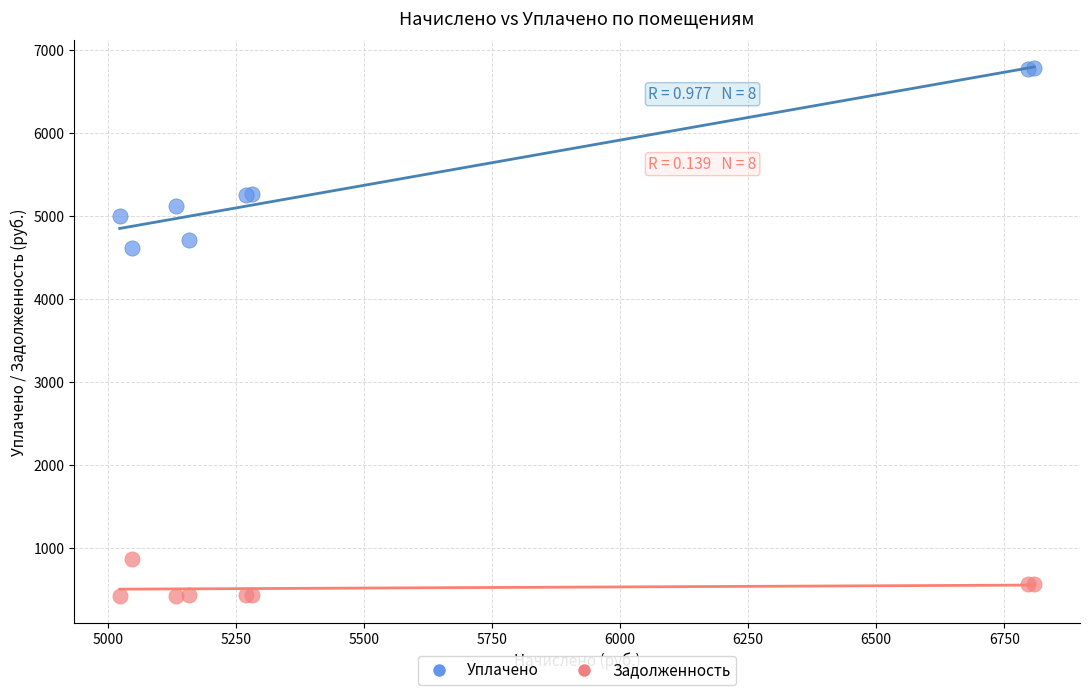

Which series has the largest Y range (max minus min)?

Уплачено